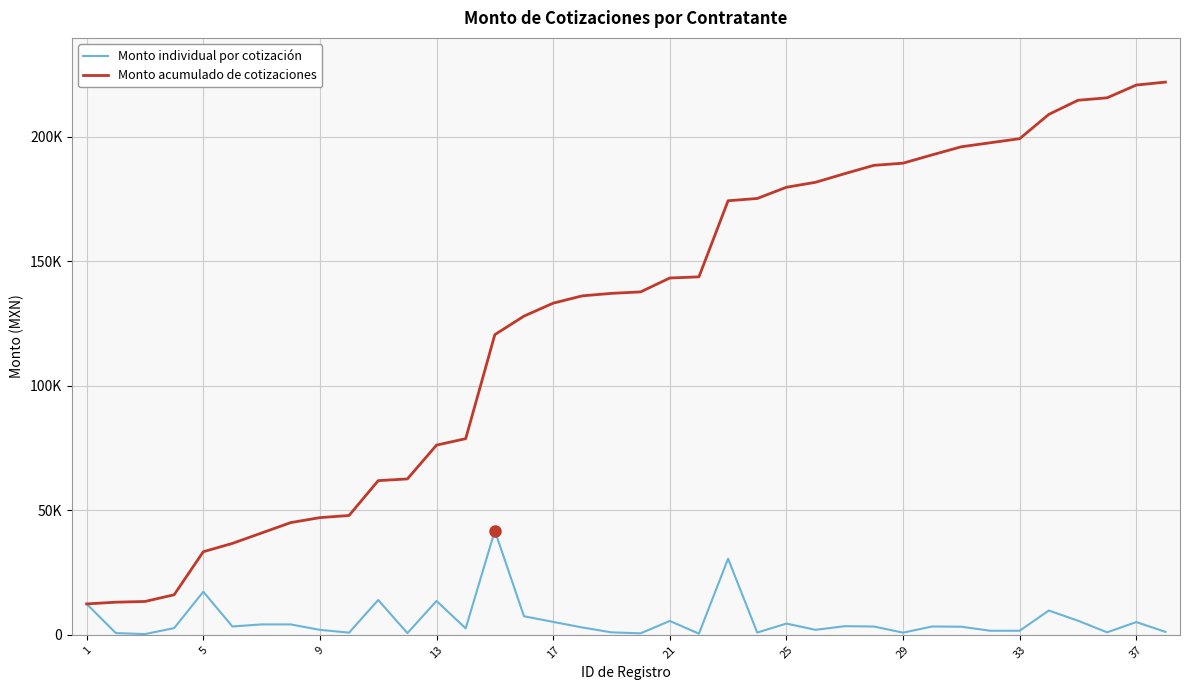

What are all the series names shown in the legend?

Monto individual por cotización, Monto acumulado de cotizaciones